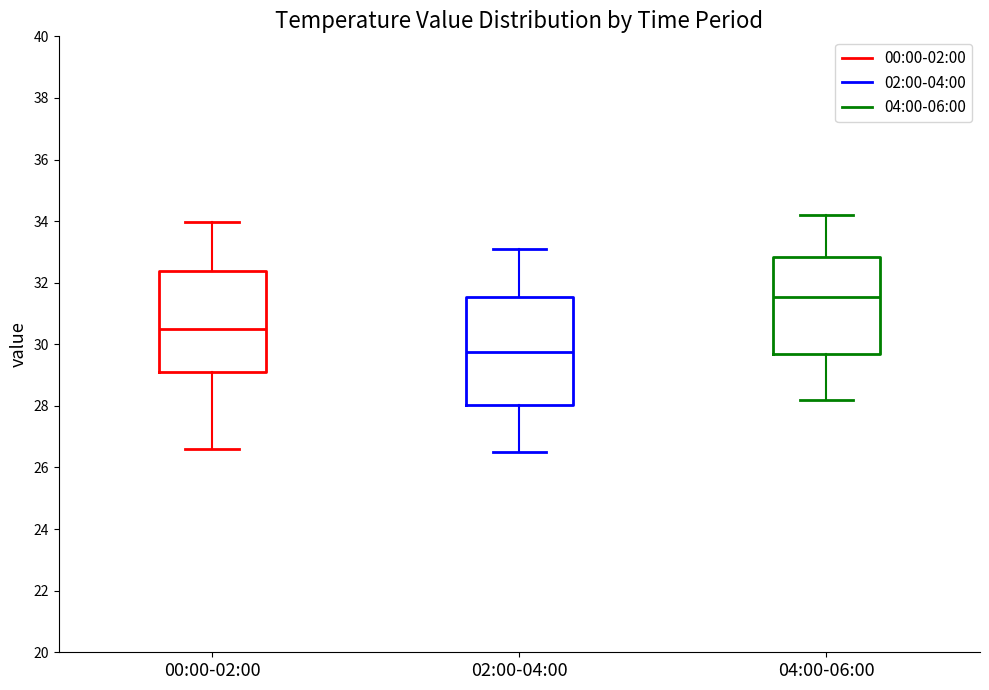

Reading left to right, read every box against the y-axis: the position of its median line, the range the box covers, and the ends of its whiskers. The values are not printed on the chart, so give them approximately, as read against the axis.

00:00-02:00: median 30.6, box 29.2 to 32.4, whiskers 26.6 to 34.0
02:00-04:00: median 29.8, box 28.0 to 31.6, whiskers 26.6 to 33.2
04:00-06:00: median 31.6, box 29.6 to 32.8, whiskers 28.2 to 34.2